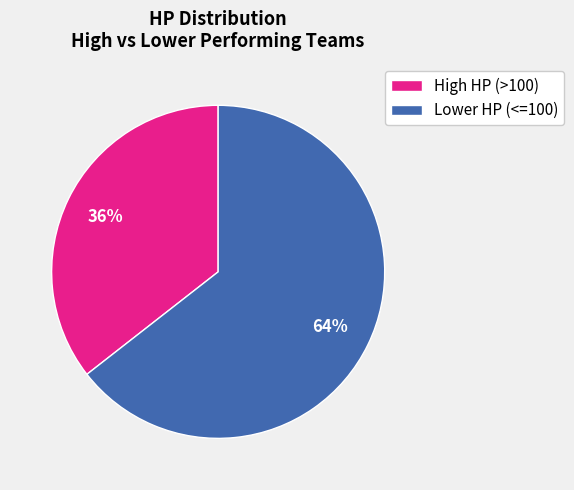

Do Lower HP (<=100) and High HP (>100) together represent more than half of the pie?

Yes